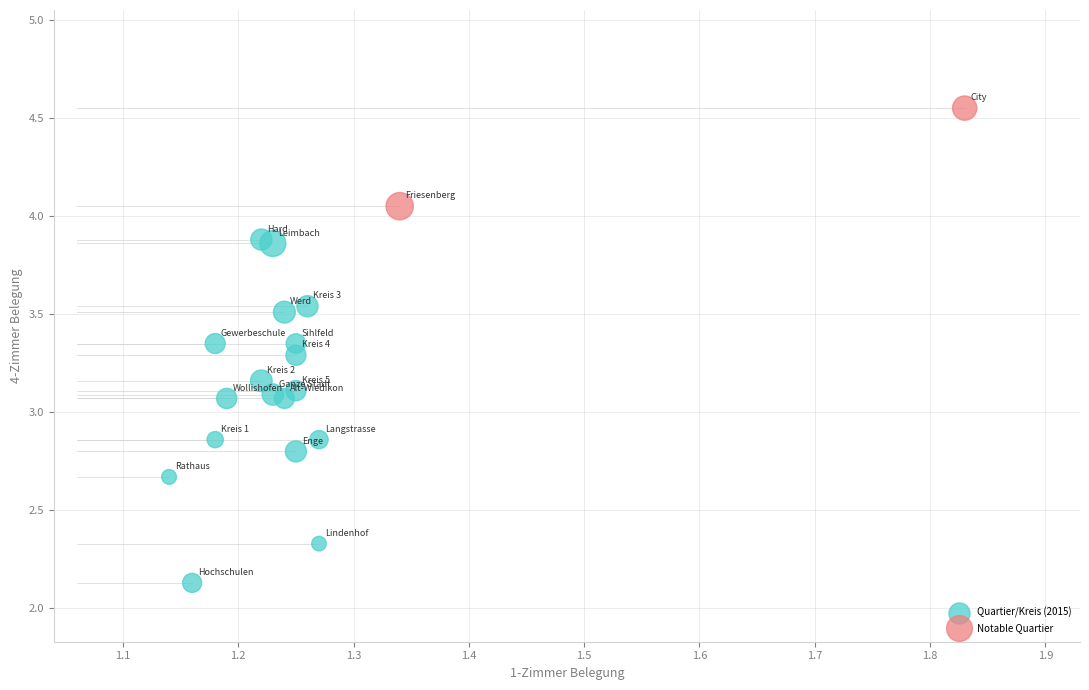

Which series has the widest spread of Y values?

Quartier/Kreis (2015)